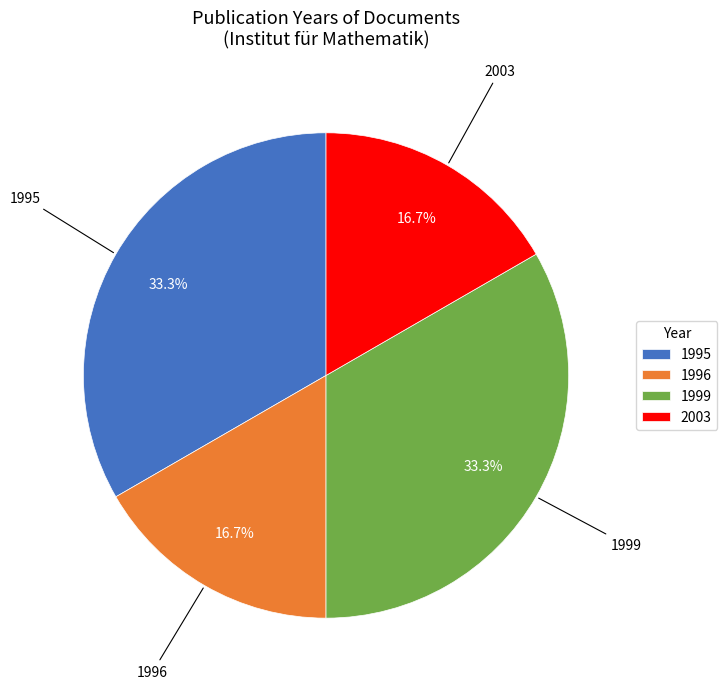

What is the ratio of the value at 1996 to the value at 1995?

0.5